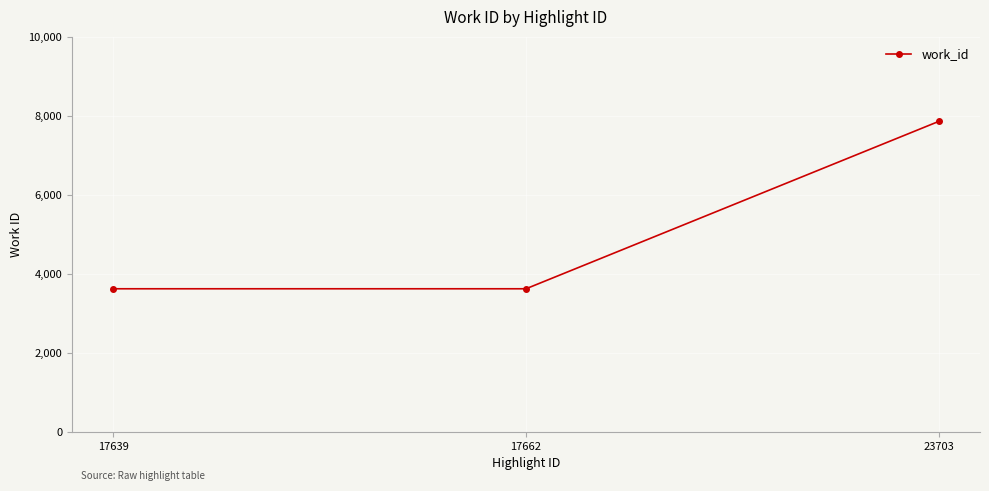

What is the approximate value at 17662?

3617